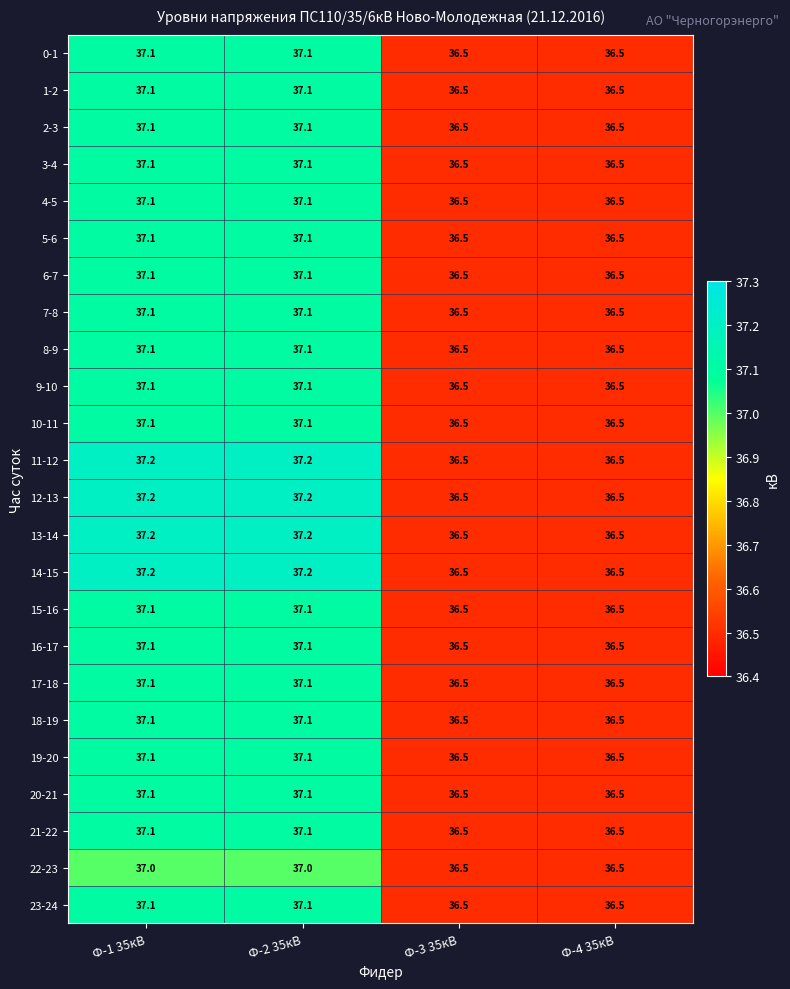

What is the average value of the 8-9 series?

36.8